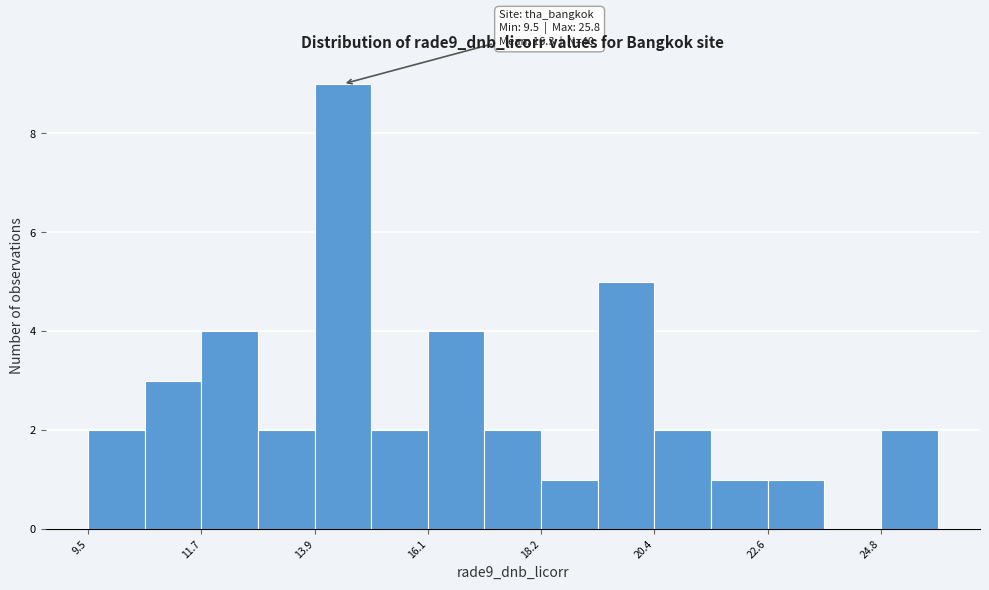

Read against the x-axis, roughly where is the centre of the tallest bar?

14.5